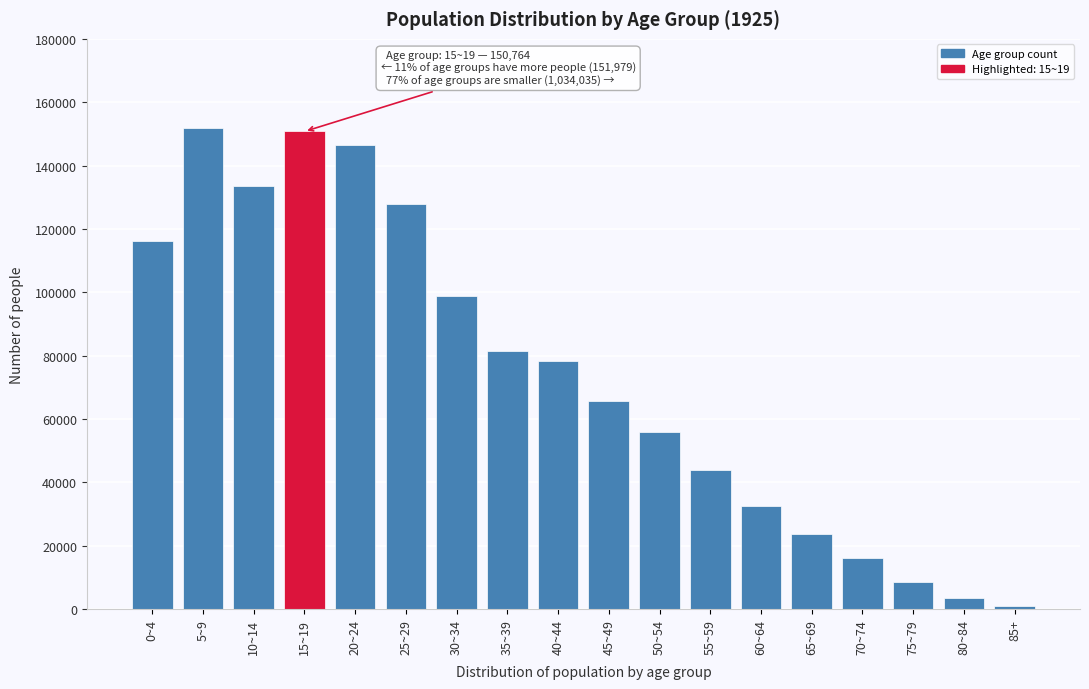

Reading right to left, transcribe all the data shown in this chart.

85+=1109	80~84=3473	75~79=8622	70~74=16177	65~69=23718	60~64=32404	55~59=43831	50~54=55805	45~49=65704	40~44=78458	35~39=81544	30~34=98979	25~29=127933	20~24=146367	15~19=150764	10~14=133606	5~9=151979	0~4=116305